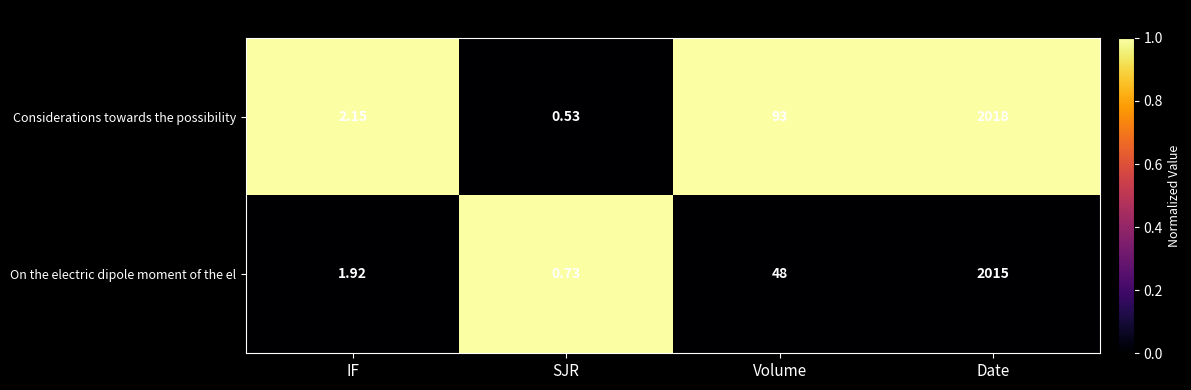

Which series changed the most between Volume and Date?

On the electric dipole moment of the el